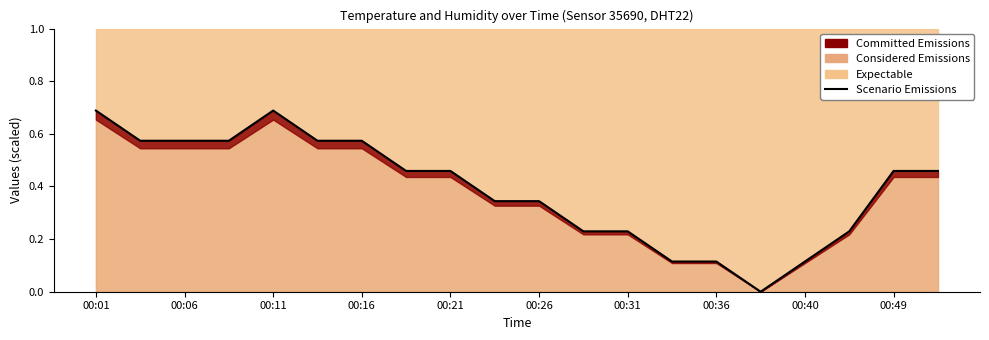

Is it true that the value at 00:21 is 0.7?

False